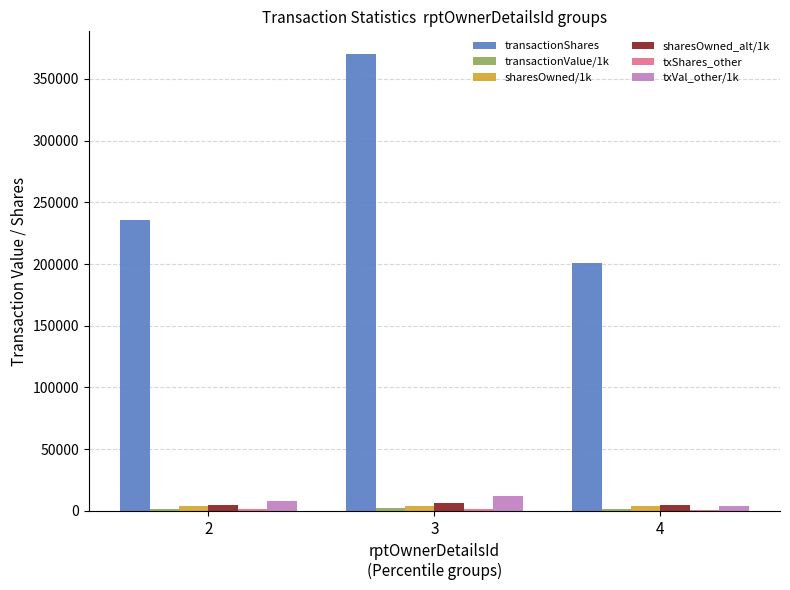

What is the greatest value displayed?

370090.0